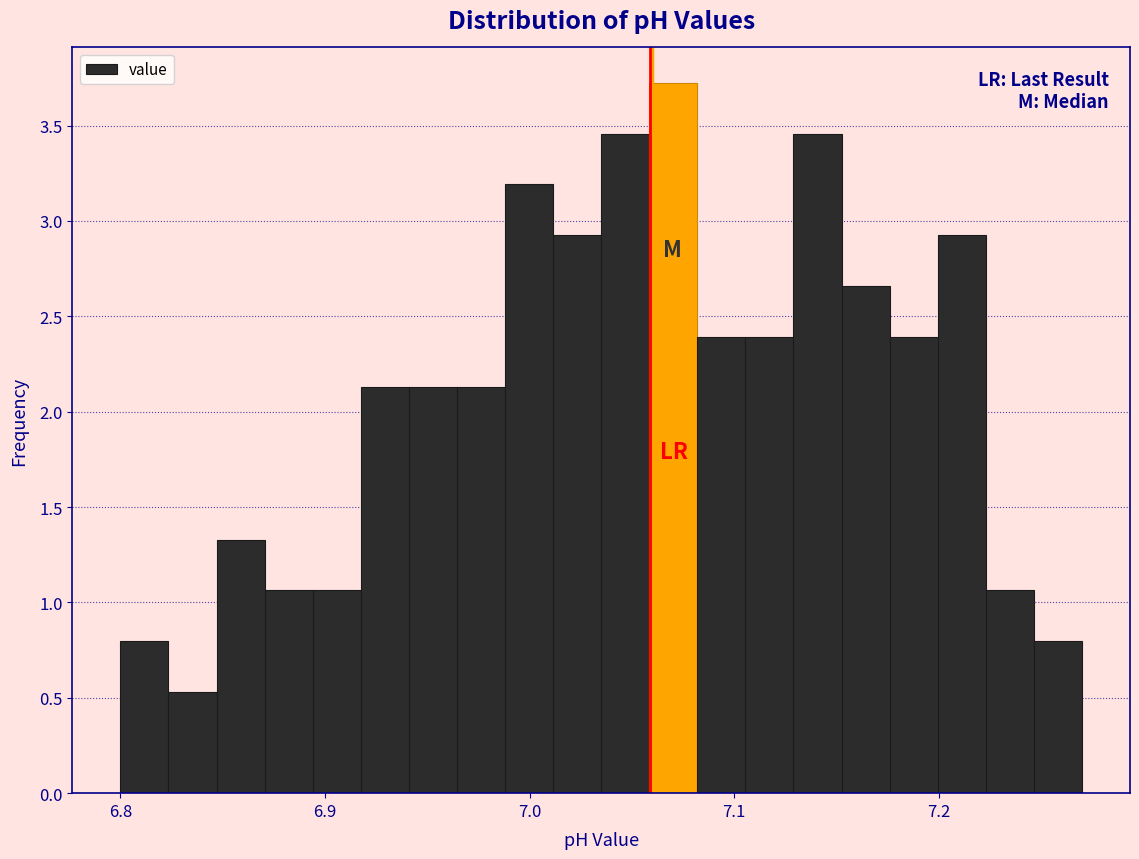

Read against the x-axis, roughly where is the centre of the tallest bar?

7.07